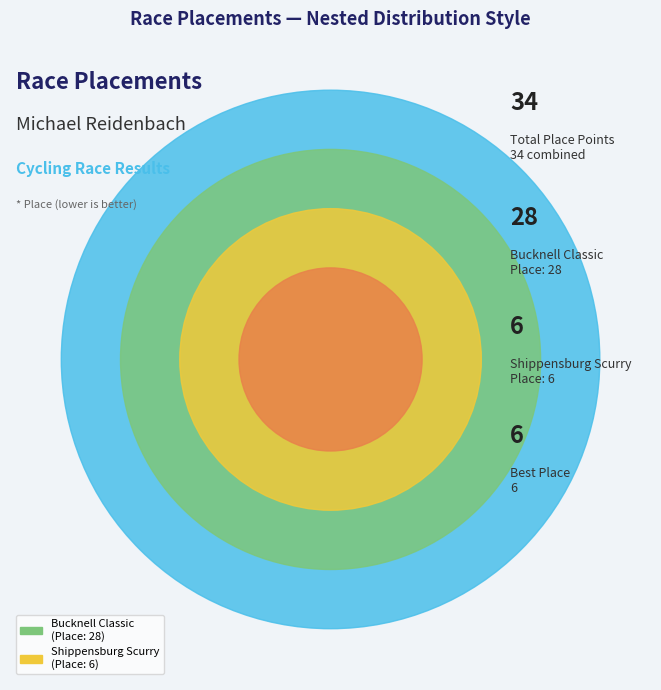

To the nearest percent, what is the average slice percentage?

50%